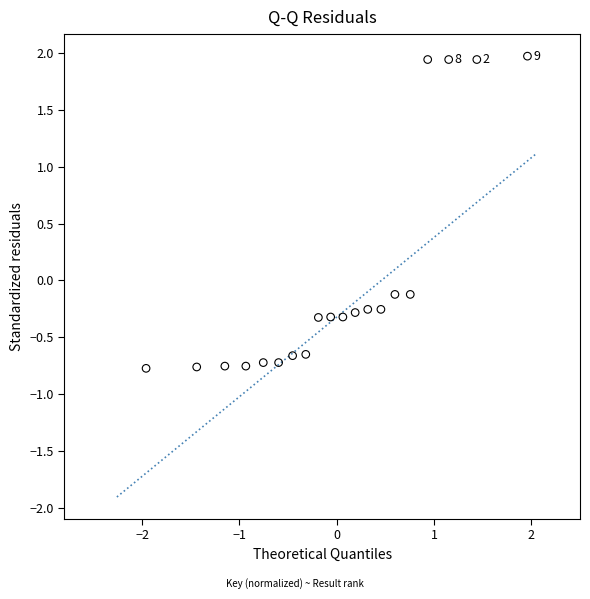

What is the range of X values (max minus min)?

3.9